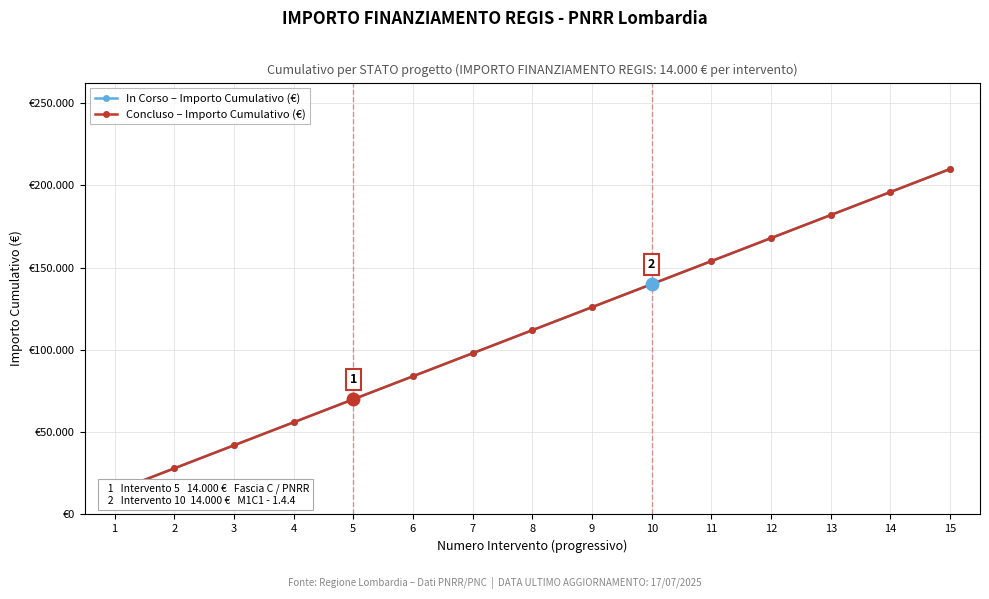

At how many categories does at least one series exceed 97527?

9